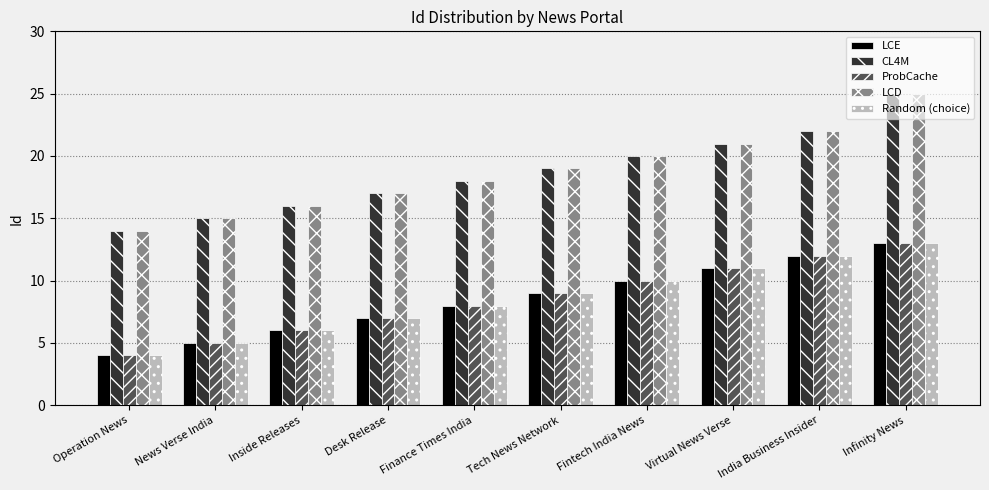

What is the difference between the ProbCache values at News Verse India and Desk Release?

2